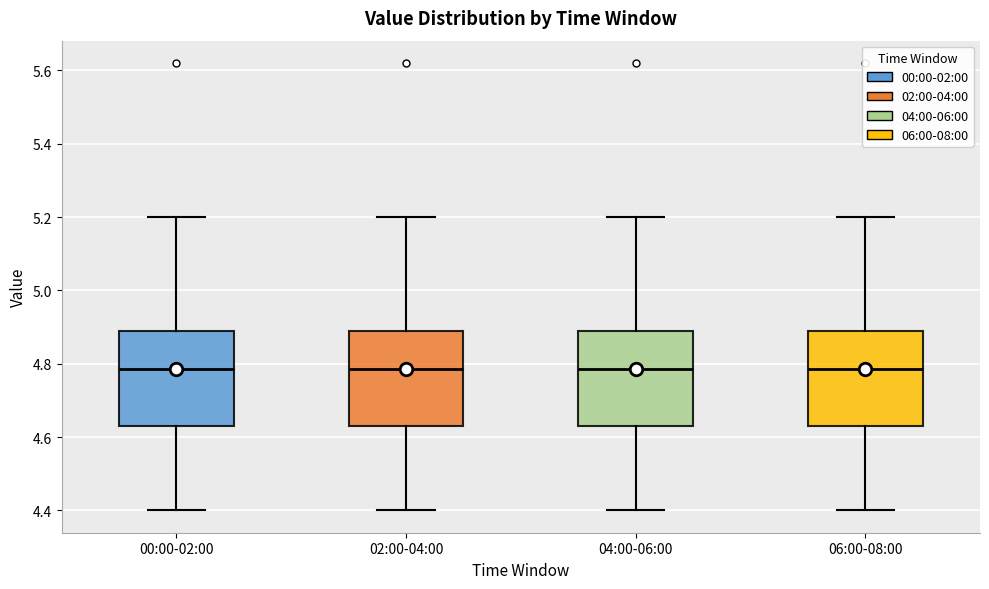

Reading left to right, read every box against the y-axis: the position of its median line, the range the box covers, and the ends of its whiskers. The values are not printed on the chart, so give them approximately, as read against the axis.

00:00-02:00: median 4.78, box 4.64 to 4.90, whiskers 4.40 to 5.20
02:00-04:00: median 4.78, box 4.64 to 4.90, whiskers 4.40 to 5.20
04:00-06:00: median 4.78, box 4.64 to 4.90, whiskers 4.40 to 5.20
06:00-08:00: median 4.78, box 4.64 to 4.90, whiskers 4.40 to 5.20